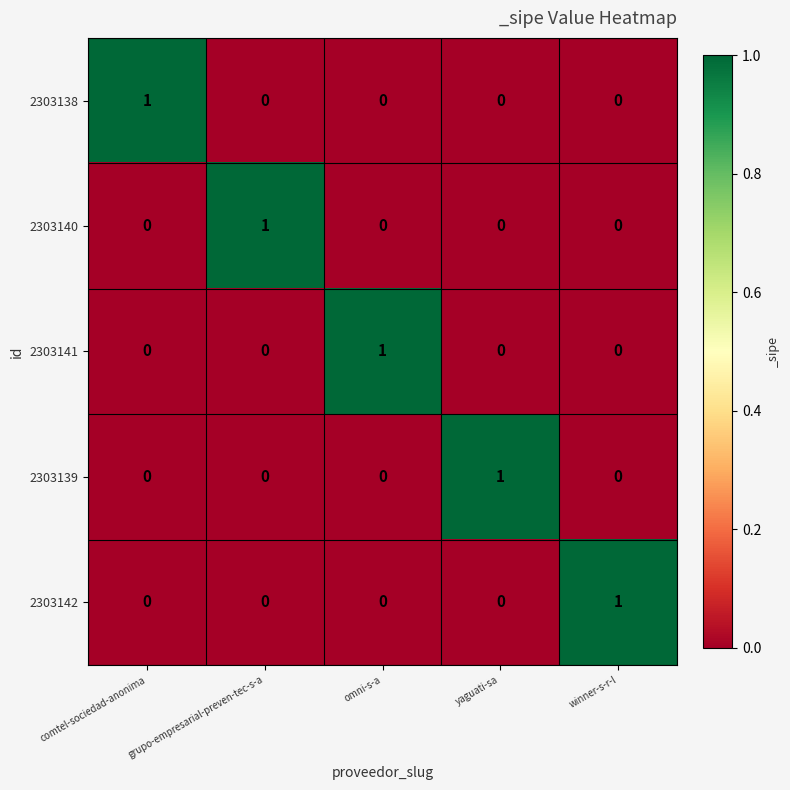

The 2303140 series shows 1 at grupo-empresarial-preven-tec-s-a. True or false?

True